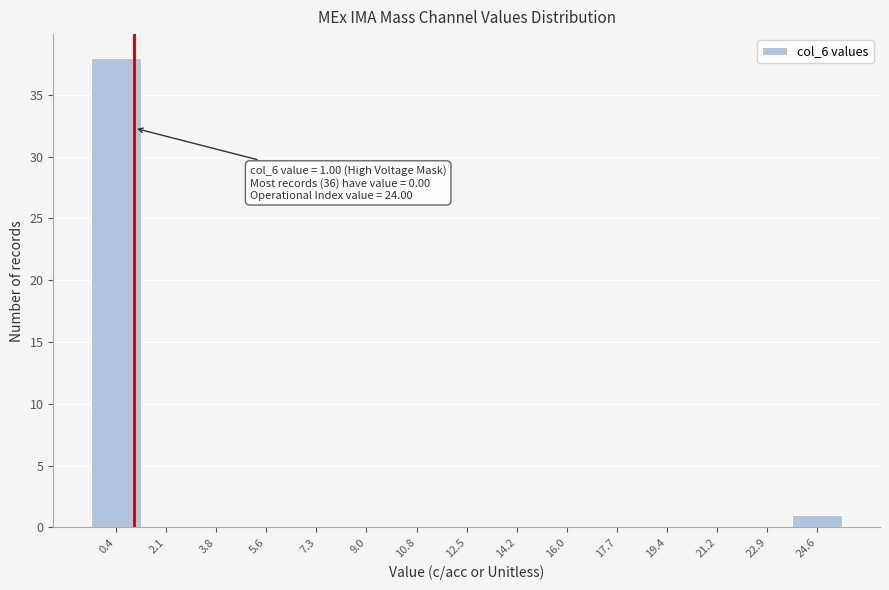

Which range on the x-axis has the tallest bar?

-0.4 to 1.2